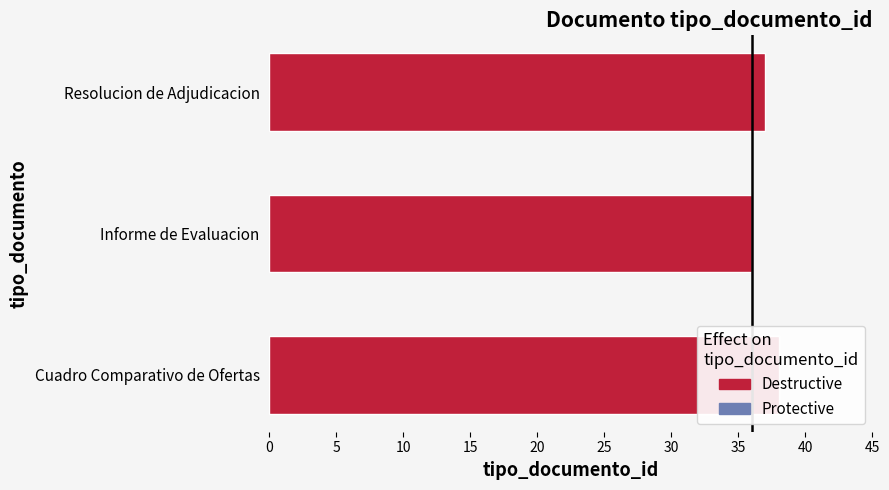

What is the smallest value displayed?

36